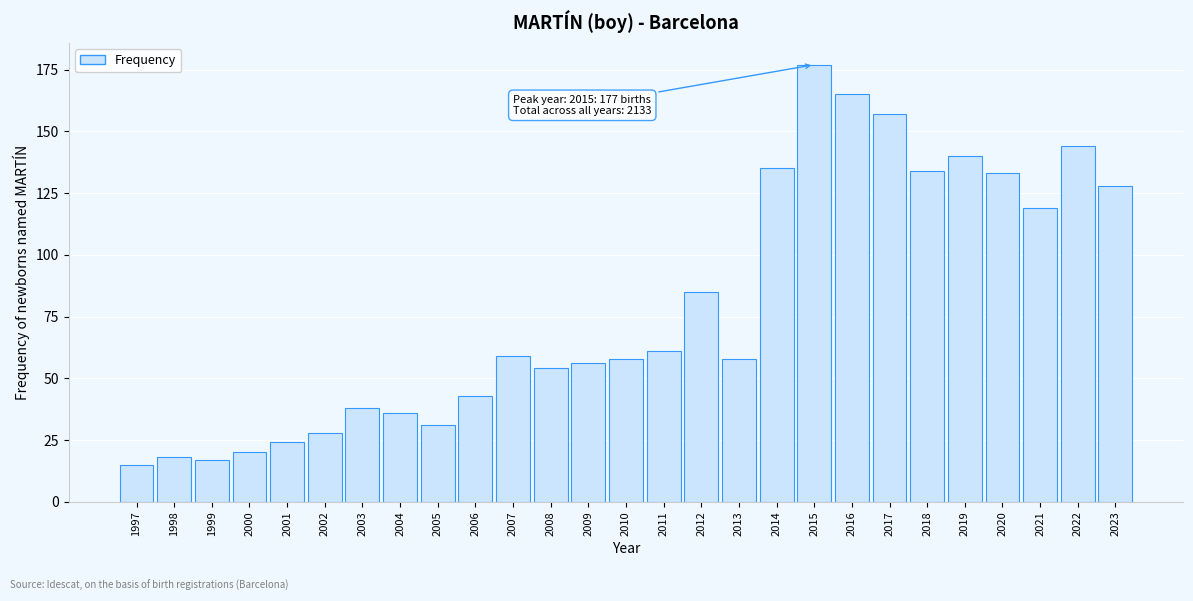

Reading left to right, transcribe all the data shown in this chart.

15	18	17	20	24	28	38	36	31	43	59	54	56	58	61	85	58	135	177	165	157	134	140	133	119	144	128